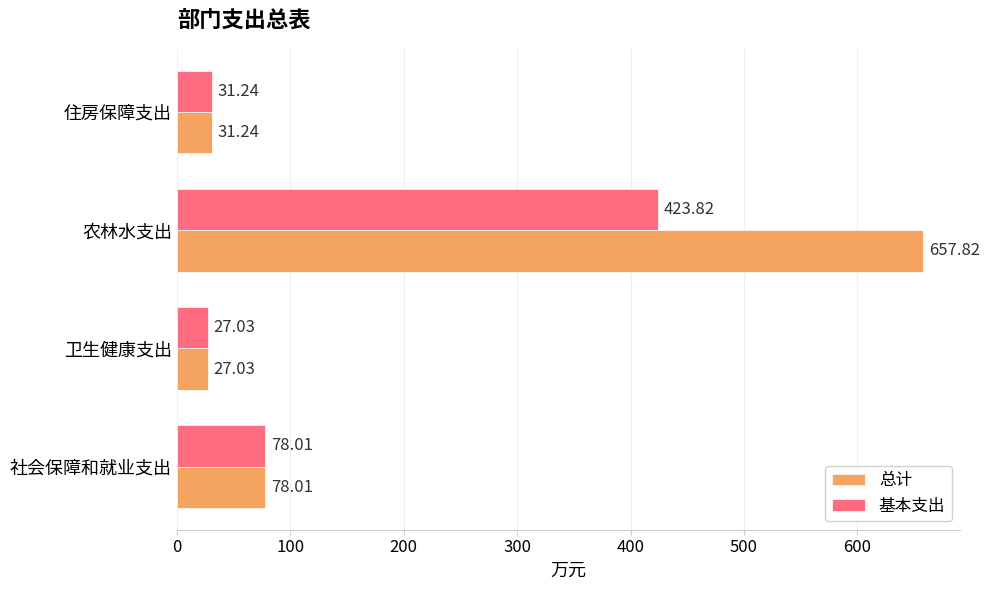

How many data points in 基本支出 are less than 78?

2